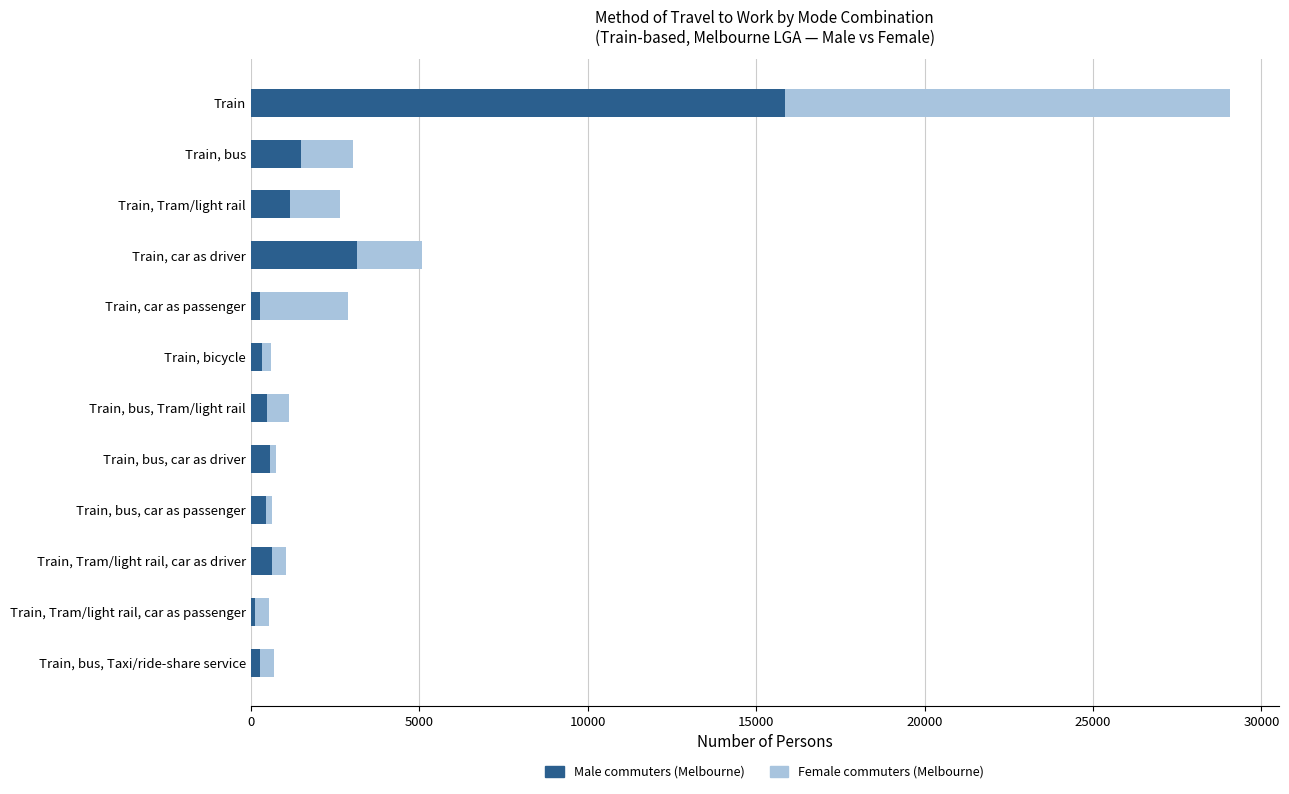

At which label is Male commuters (Melbourne) closest to 7990?

Train, car as driver